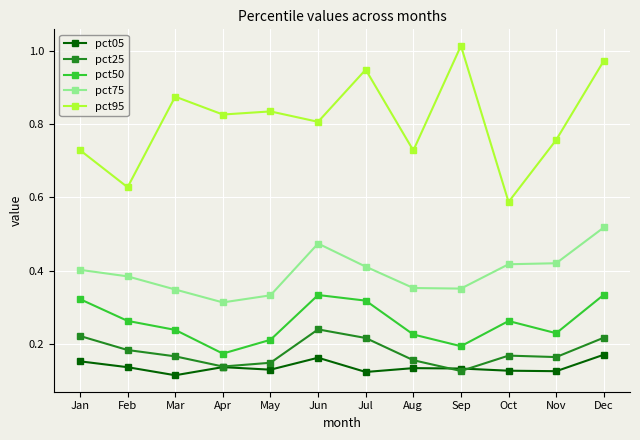

True or false: pct95 has more than 2 interior local peaks.

True